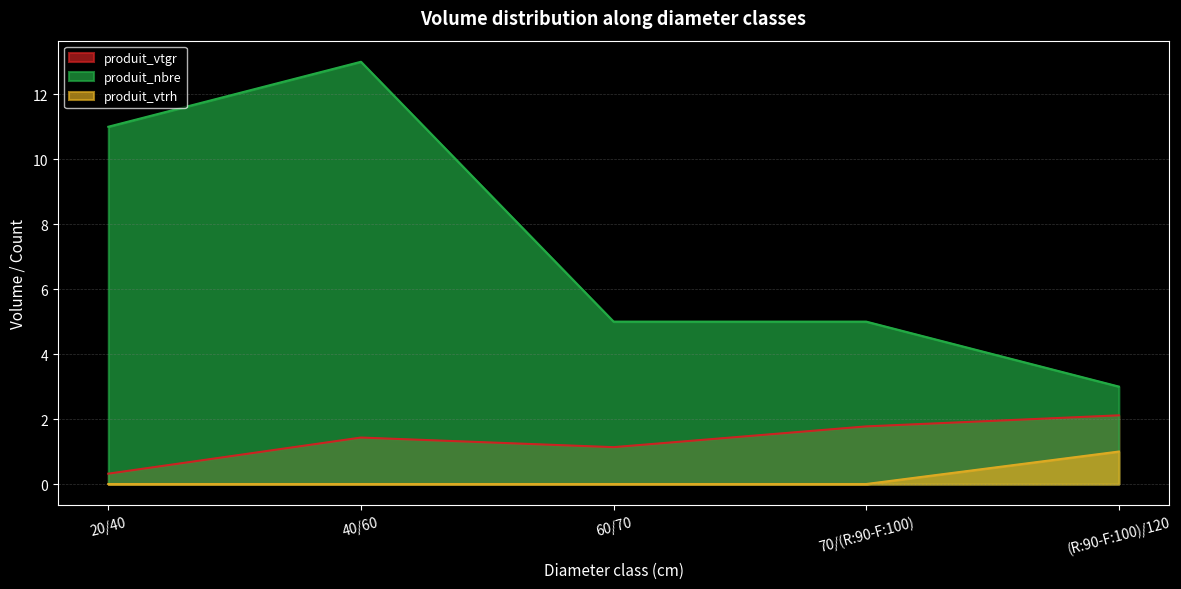

At which category does produit_vtgr reach its first local valley?

60/70